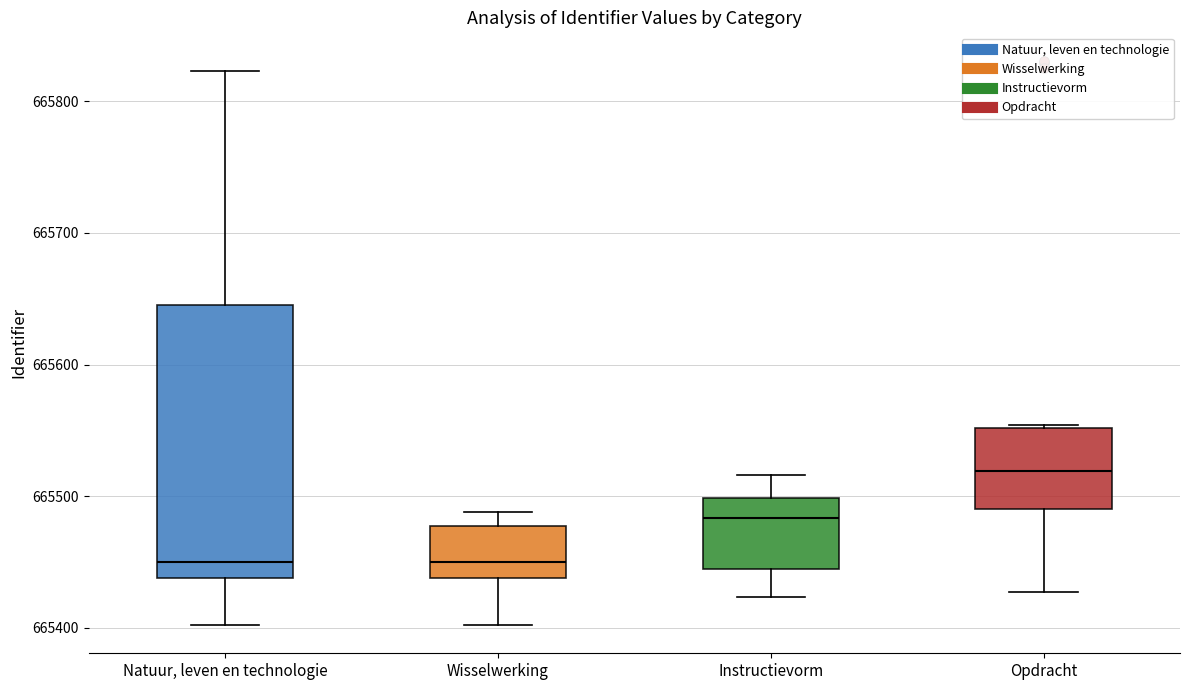

Where does the median line of the box for Opdracht sit on the y-axis? The values are not printed on the chart, so give them approximately, as read against the axis.

665520